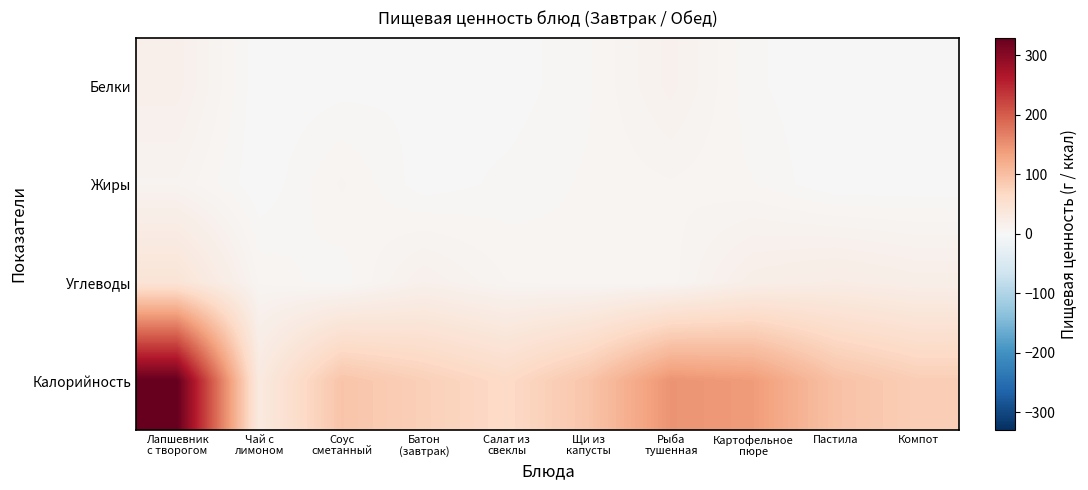

Reading left to right, what are all the values shown in this chart?

Белки: Лапшевник
с творогом=16.9	Чай с
лимоном=0.3	Соус
сметанный=1.5	Батон
(завтрак)=2.3	Салат из
свеклы=0.9	Щи из
капусты=4.7	Рыба
тушенная=13.9	Картофельное
пюре=3.1	Пастила=0.2	Компот=0.5
Жиры: Лапшевник
с творогом=9.9	Чай с
лимоном=0.1	Соус
сметанный=8.2	Батон
(завтрак)=0.9	Салат из
свеклы=3.3	Щи из
капусты=5.6	Рыба
тушенная=7.4	Картофельное
пюре=5.3	Пастила=0.0	Компот=0.0
Углеводы: Лапшевник
с творогом=43.2	Чай с
лимоном=7.3	Соус
сметанный=3.3	Батон
(завтрак)=15.4	Салат из
свеклы=7.8	Щи из
капусты=5.7	Рыба
тушенная=6.3	Картофельное
пюре=19.8	Пастила=24.0	Компот=19.8
Калорийность: Лапшевник
с творогом=329.4	Чай с
лимоном=30.7	Соус
сметанный=93.0	Батон
(завтрак)=78.5	Салат из
свеклы=63.7	Щи из
капусты=92.2	Рыба
тушенная=147.3	Картофельное
пюре=139.4	Пастила=96.6	Компот=81.0